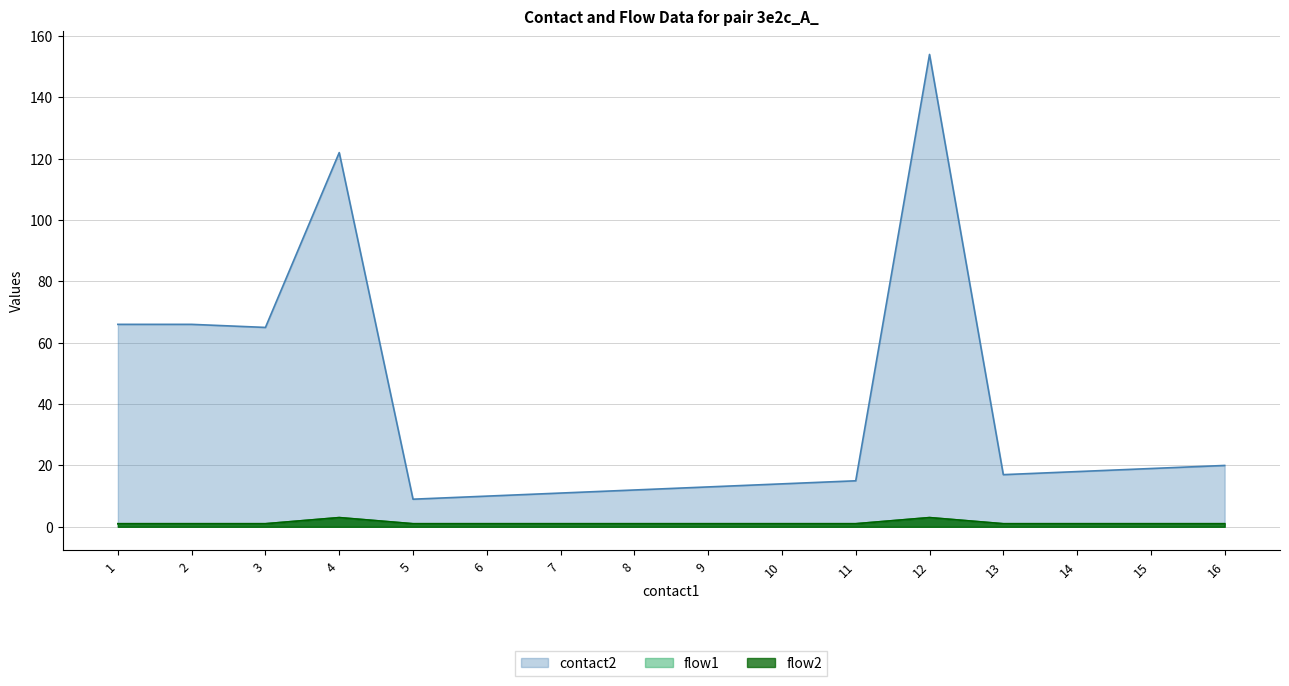

True or false: flow1 and contact2 intersect in this chart.

False